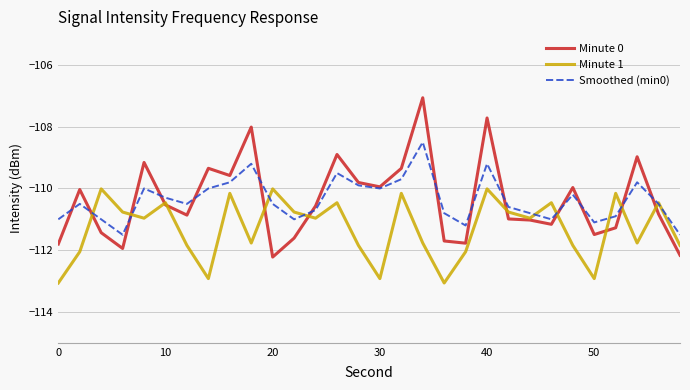

List the series in order of their peak value, highest first.

Minute 0, Smoothed (min0), Minute 1